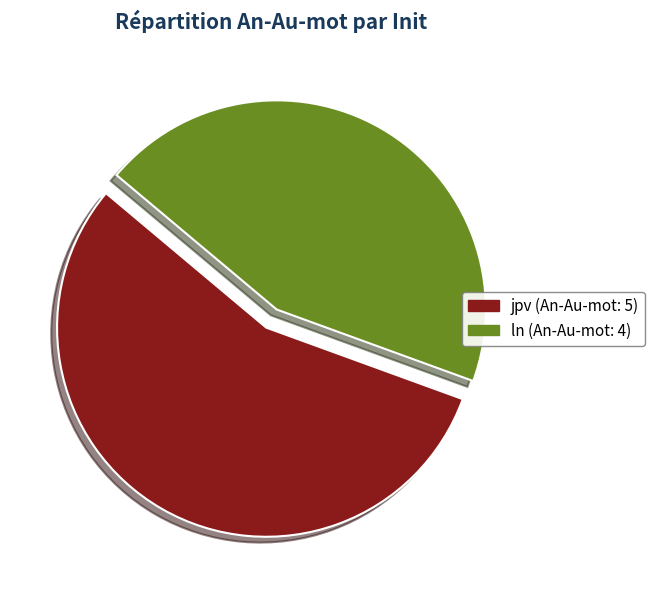

Which category has the smallest portion of the pie?

ln